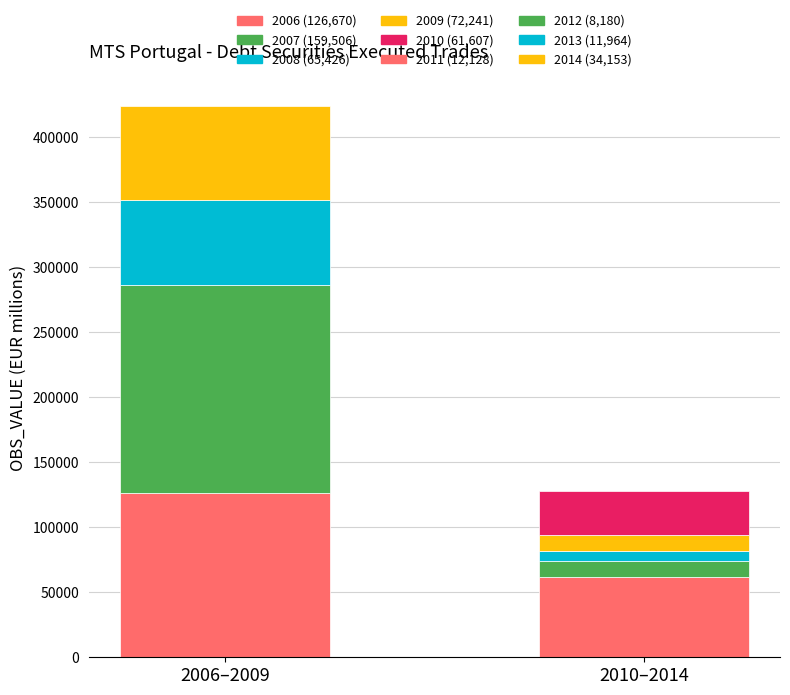

What is the value of the 8th bar from the left?

11964